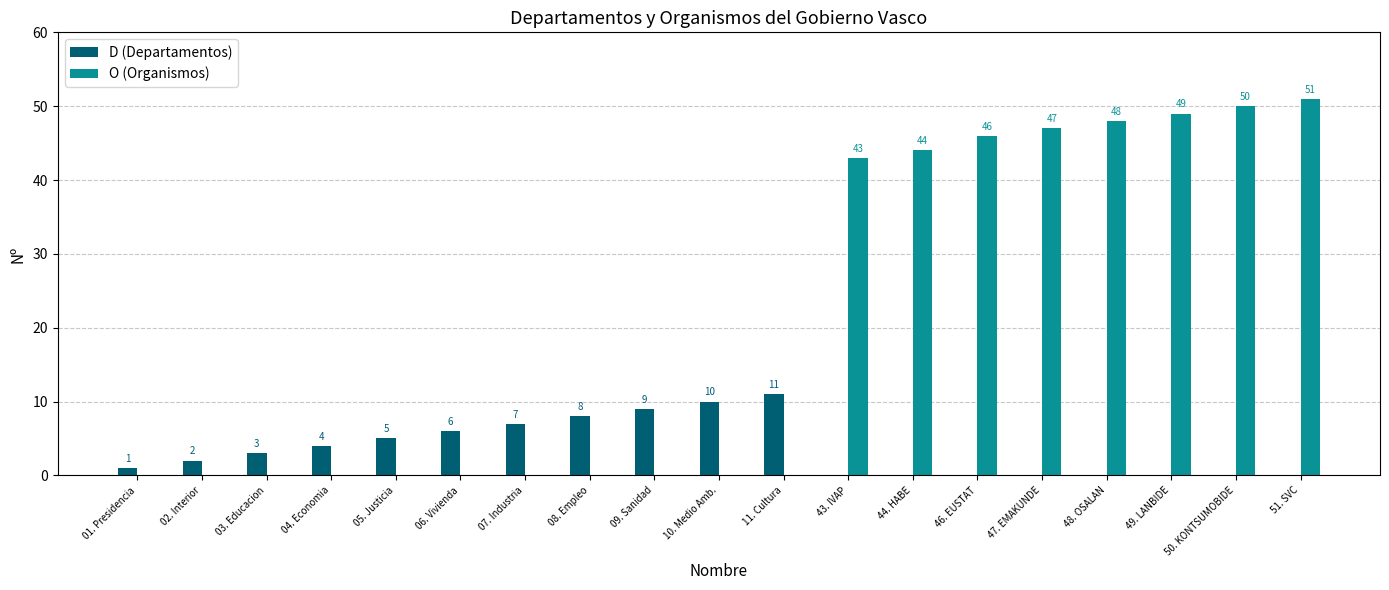

Between 10. Medio Amb. and 46. EUSTAT, which series saw the biggest shift?

O (Organismos)